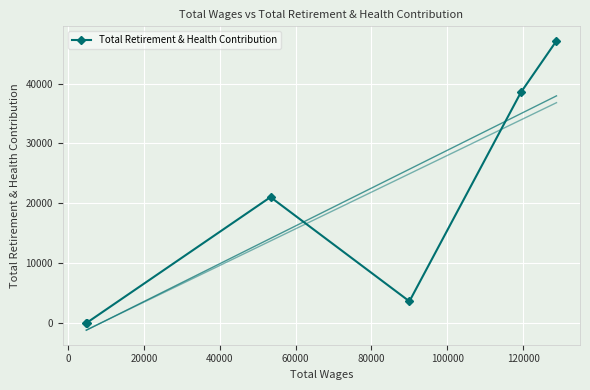

In Total Retirement & Health Contribution, how many points are higher than both neighbors (excluding endpoints)?

1